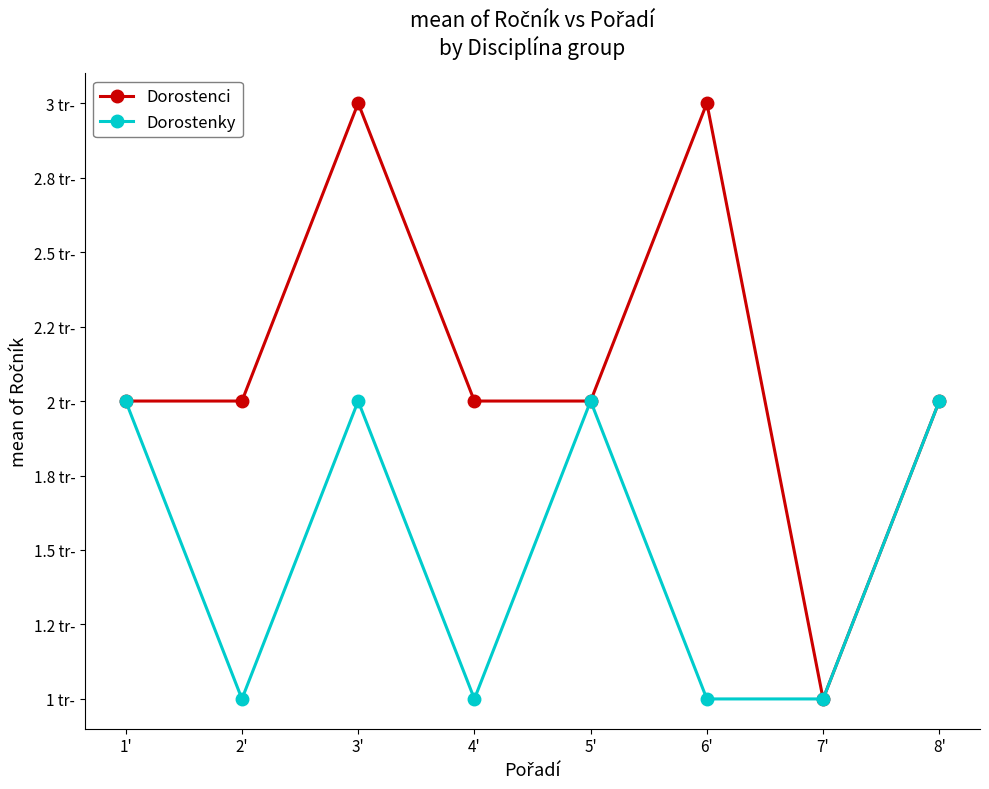

At which category is the sum across all series the highest?

3'